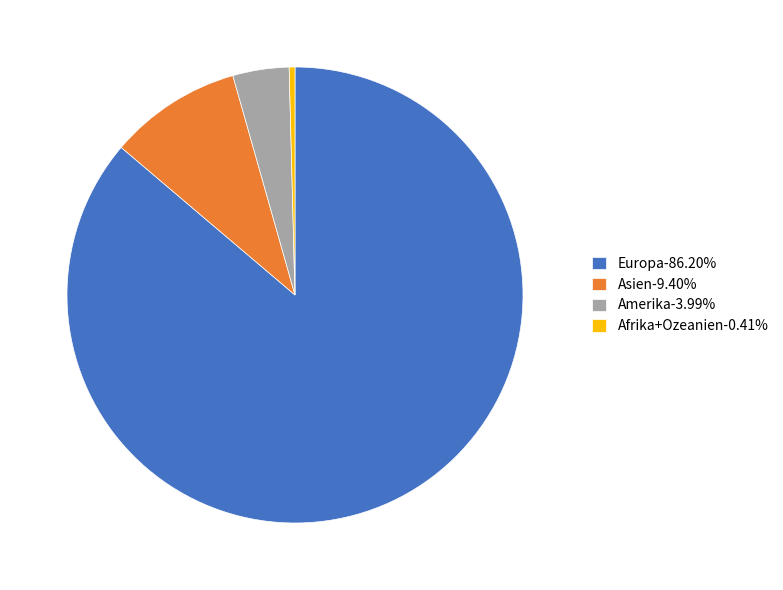

Is there a majority slice in this chart?

Yes